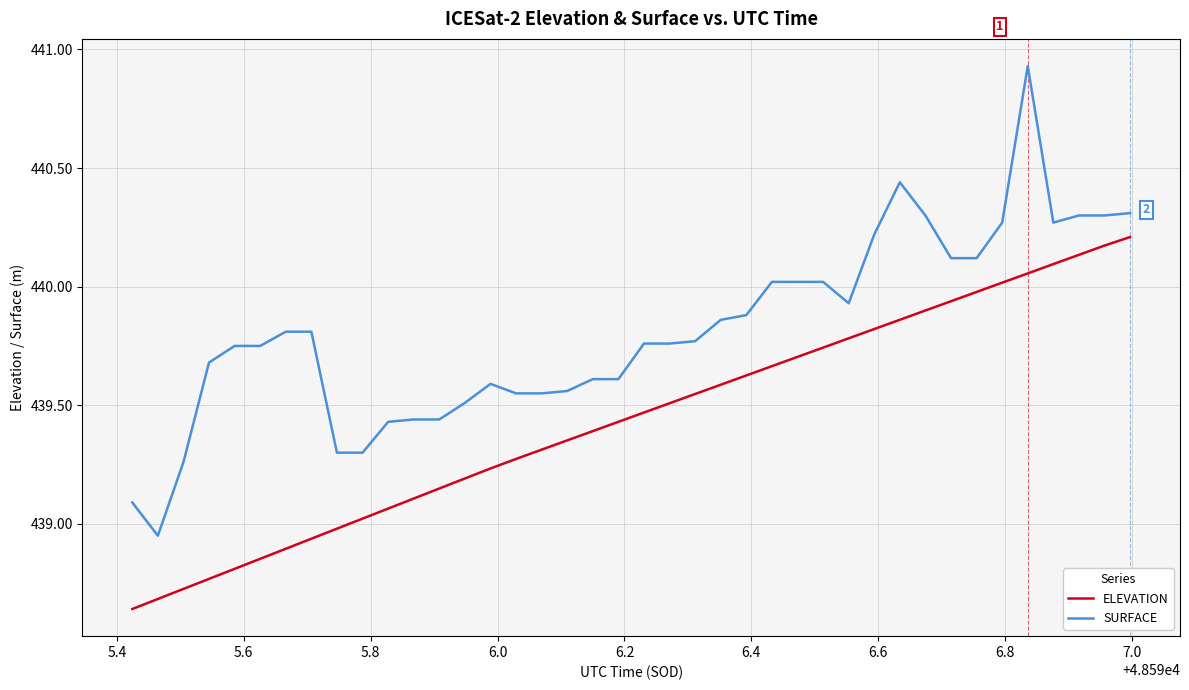

True or false: ELEVATION and SURFACE intersect in this chart.

False